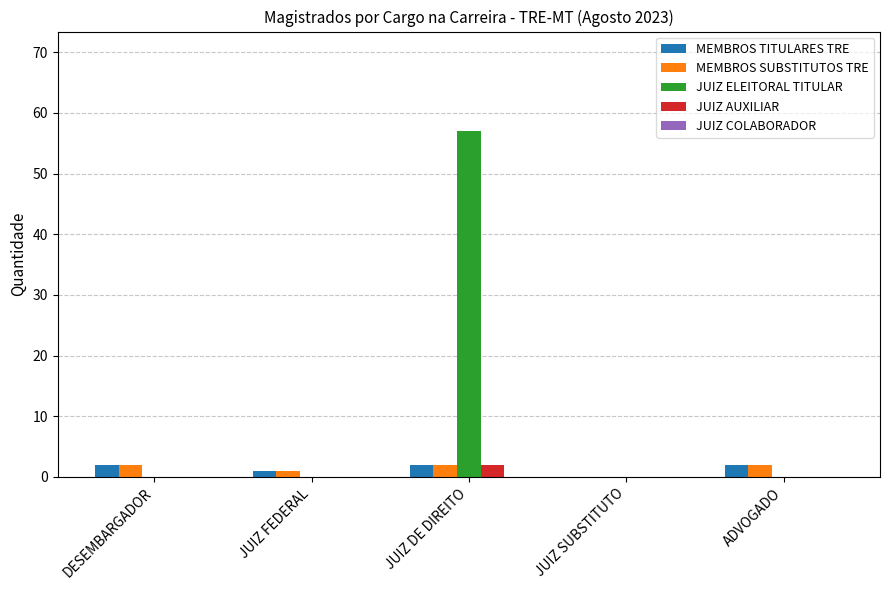

Which series has the widest spread of values?

JUIZ ELEITORAL TITULAR